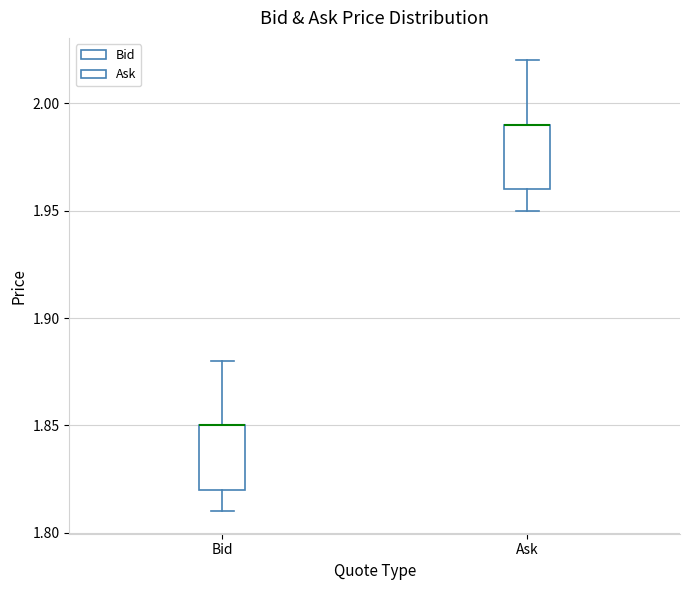

Reading left to right, read every box against the y-axis: the position of its median line, the range the box covers, and the ends of its whiskers. The values are not printed on the chart, so give them approximately, as read against the axis.

Bid: median 1.85 (drawn on the box's upper edge), box 1.82 to 1.85, whiskers 1.81 to 1.88
Ask: median 1.99 (drawn on the box's upper edge), box 1.96 to 1.99, whiskers 1.95 to 2.02